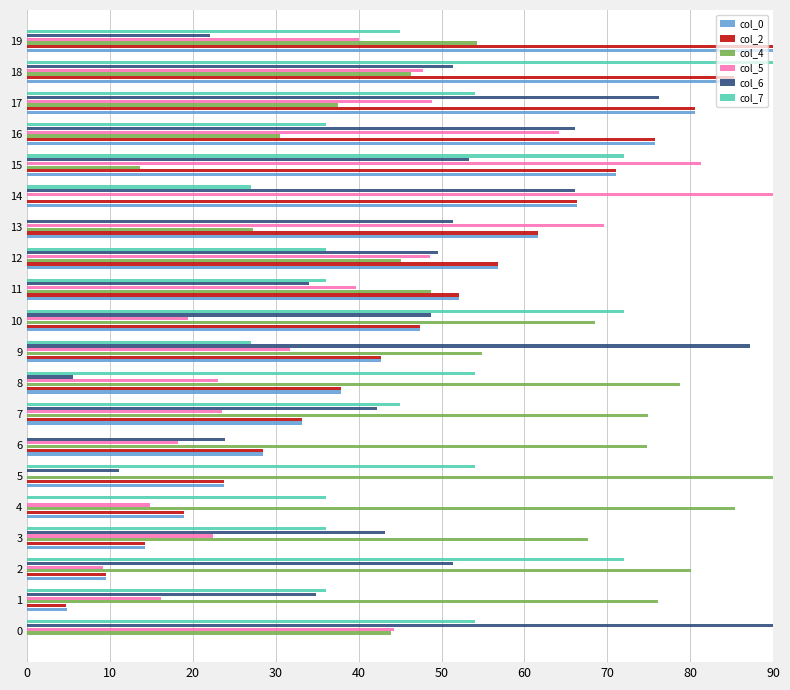

What is the highest value of the col_0 series?

90.0